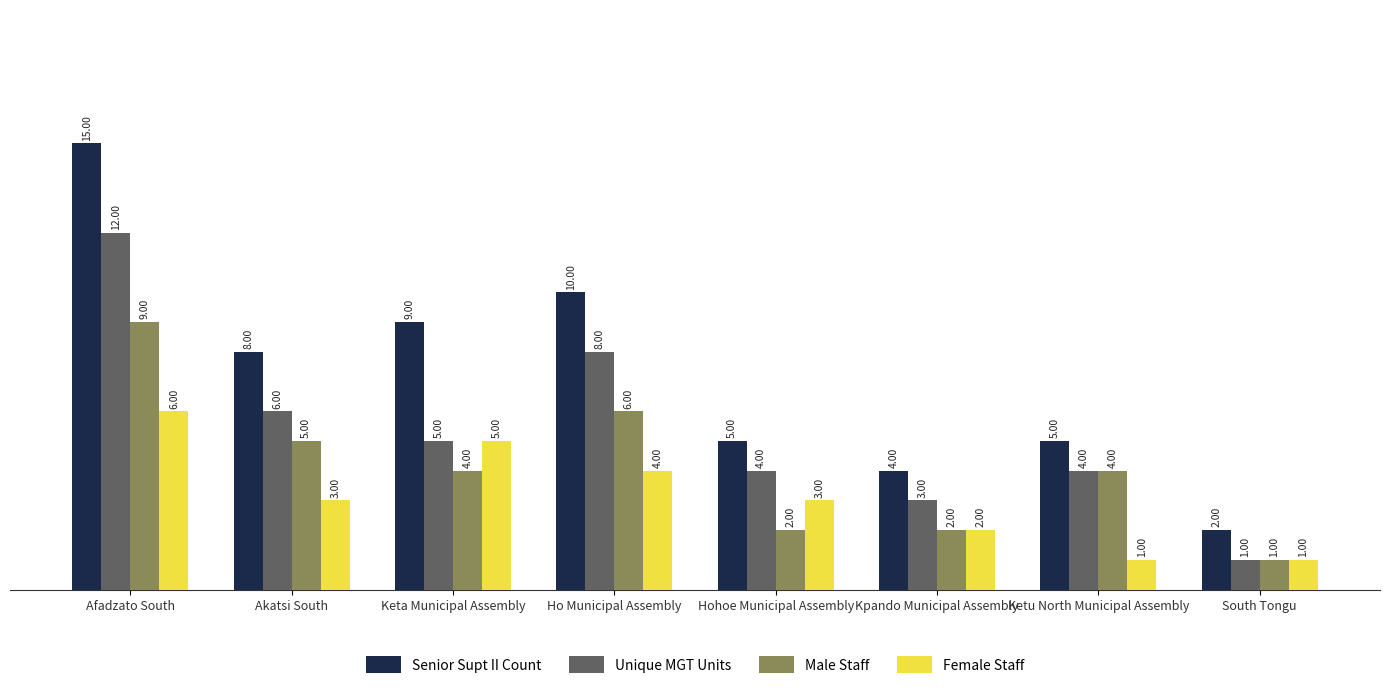

Reading left to right, list all the values displayed in this chart.

Senior Supt II Count: 15	8	9	10	5	4	5	2
Unique MGT Units: 12	6	5	8	4	3	4	1
Male Staff: 9	5	4	6	2	2	4	1
Female Staff: 6	3	5	4	3	2	1	1